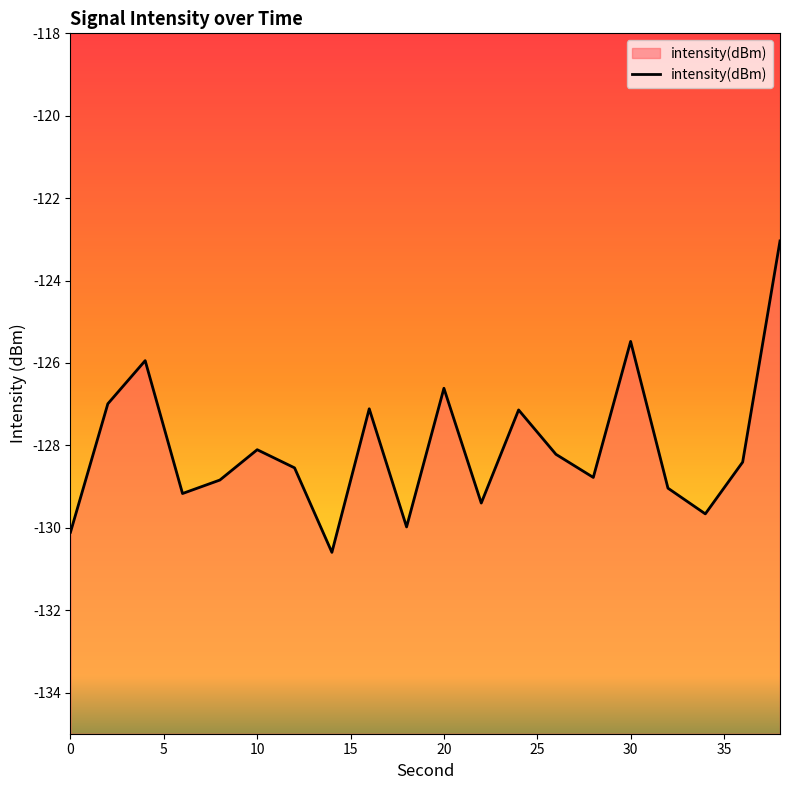

Is it true that the value at 10 is -32.9?

False